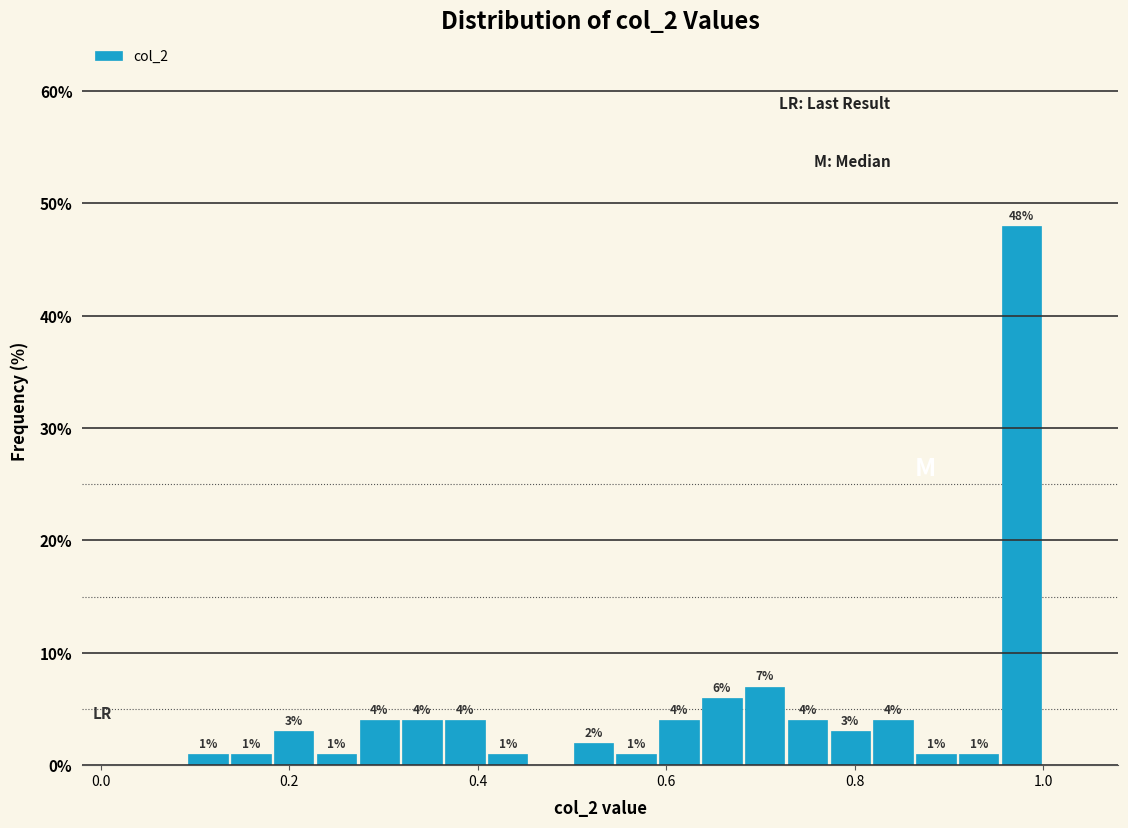

Read against the x-axis, roughly where is the centre of the tallest bar?

0.98